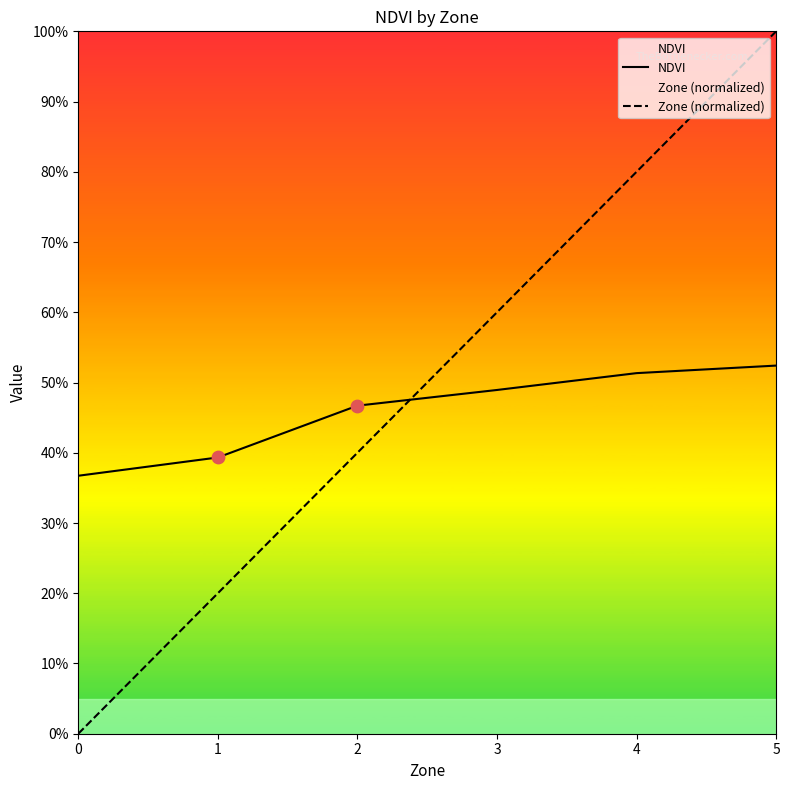

Which series has the largest Y range (max minus min)?

Zone (normalized)